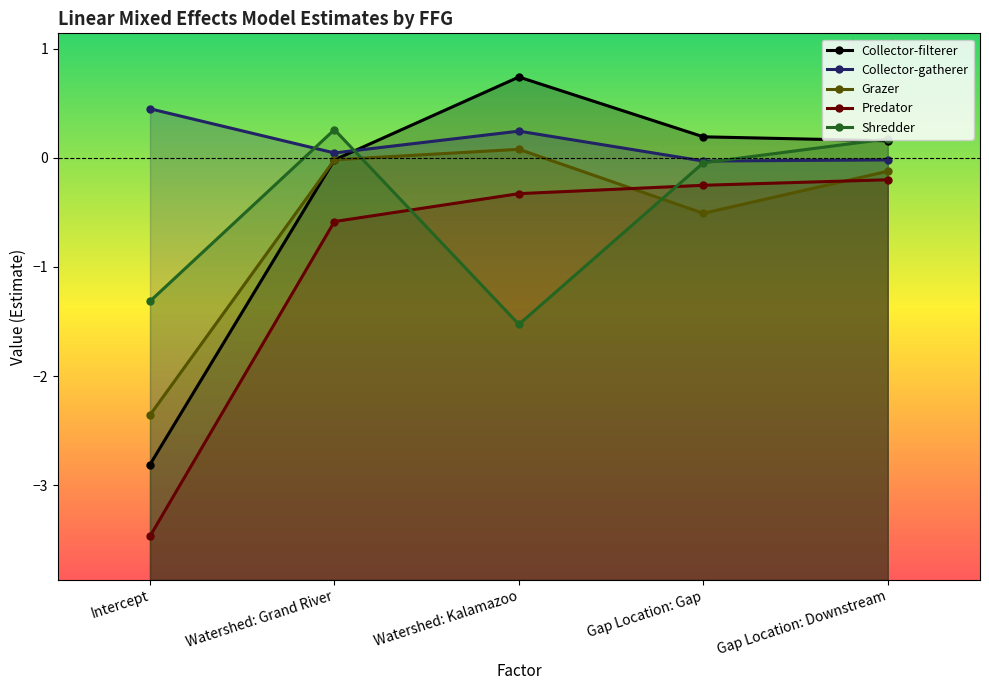

Reading left to right, list all the values displayed in this chart.

Collector-filterer: -2.8	-0.0	0.7	0.2	0.2
Collector-gatherer: 0.4	0.0	0.2	-0.0	-0.0
Grazer: -2.4	-0.0	0.1	-0.5	-0.1
Predator: -3.5	-0.6	-0.3	-0.3	-0.2
Shredder: -1.3	0.3	-1.5	-0.0	0.2